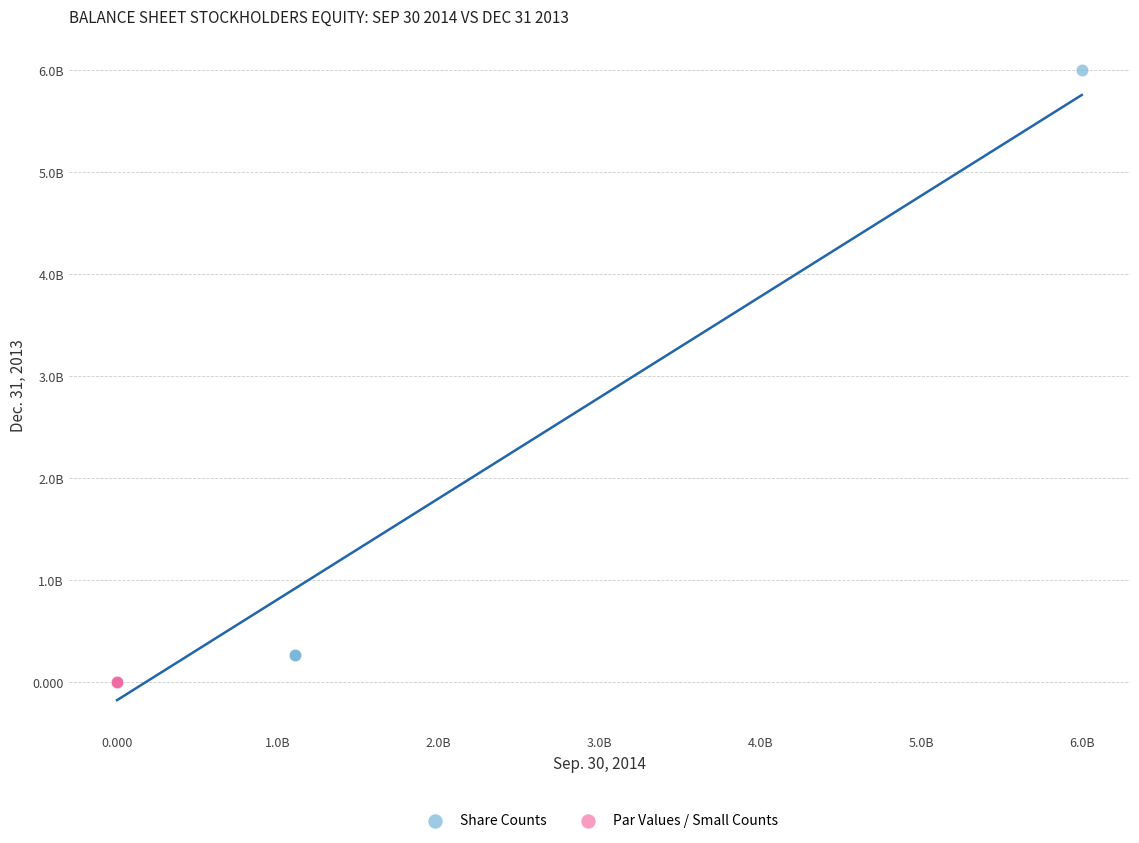

What are all the series names shown in the legend?

Share Counts, Par Values / Small Counts